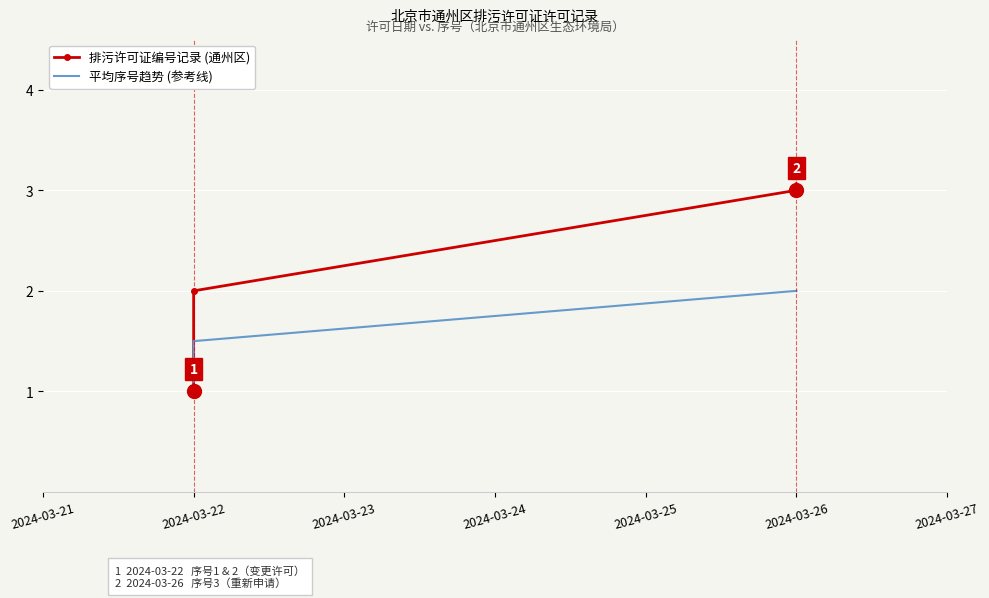

Count the number of data series in this chart.

2